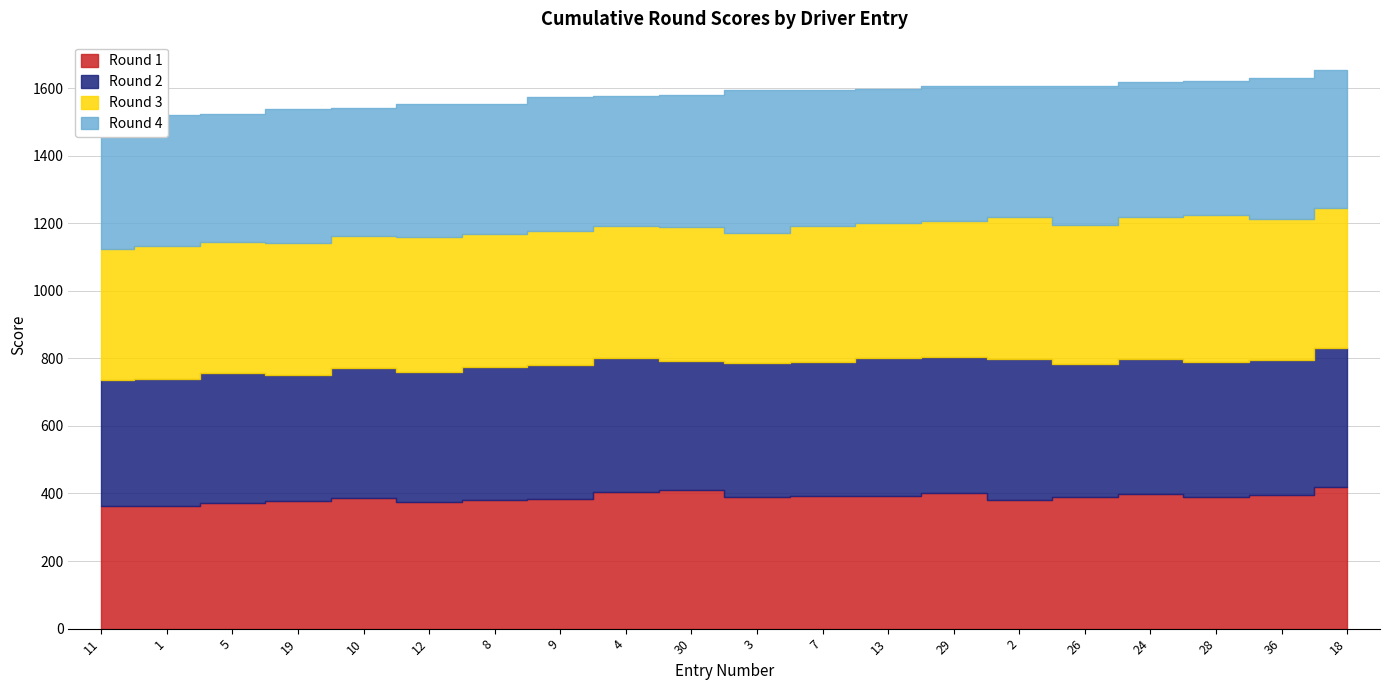

Which series ends up on top after the final intersection of Round 3 and Round 2?

Round 3